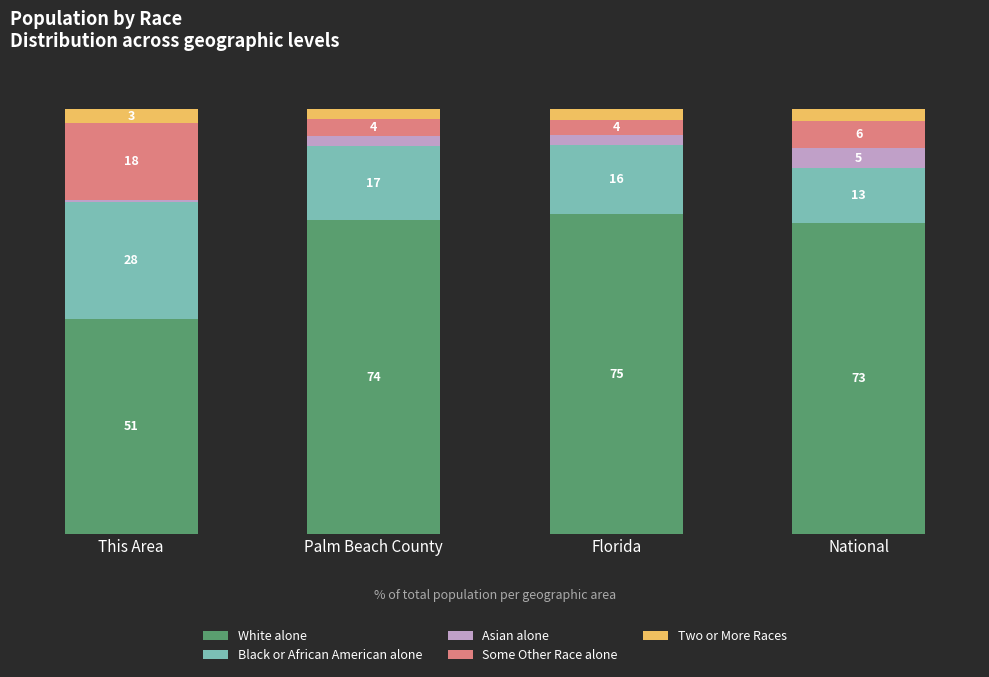

Where does the White alone series first go above 73?

Palm Beach County